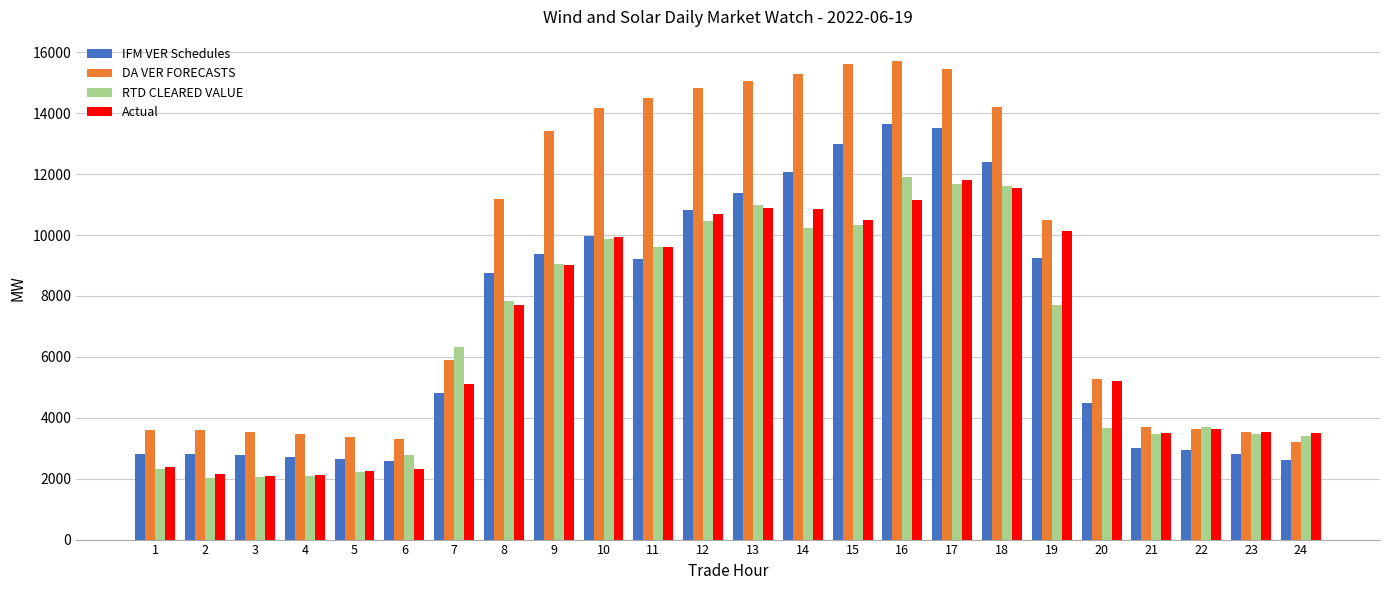

Is the value of IFM VER Schedules at 7 greater than the value of DA VER FORECASTS at 15?

No